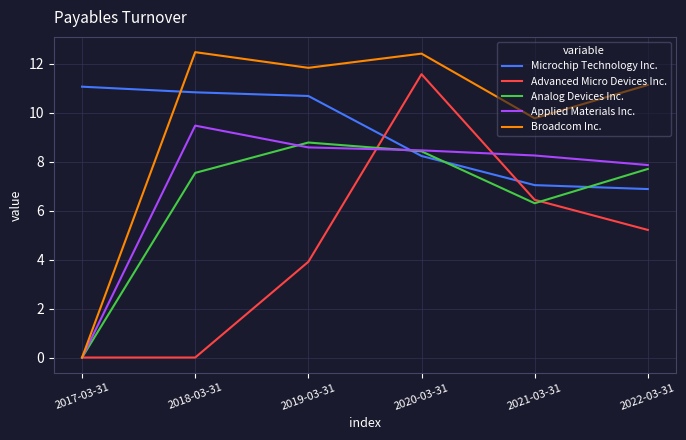

How many intersections are there between Microchip Technology Inc. and Broadcom Inc.?

1